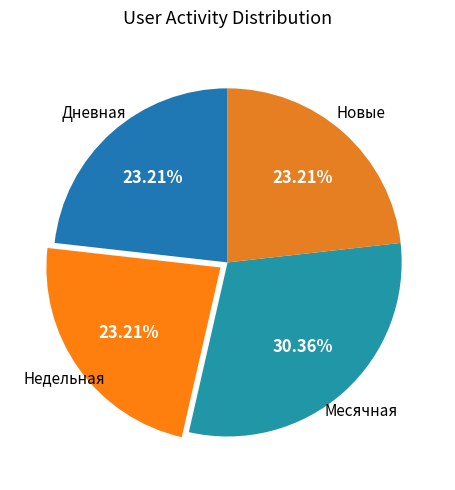

To the nearest percent, what percentage of the pie is Месячная?

30%